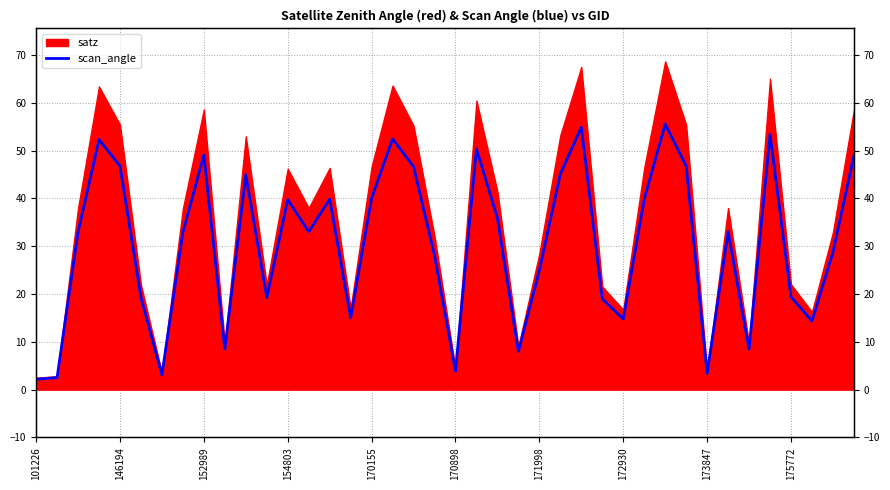

The chart shows a value of 45.0 at 10. True or false?

True